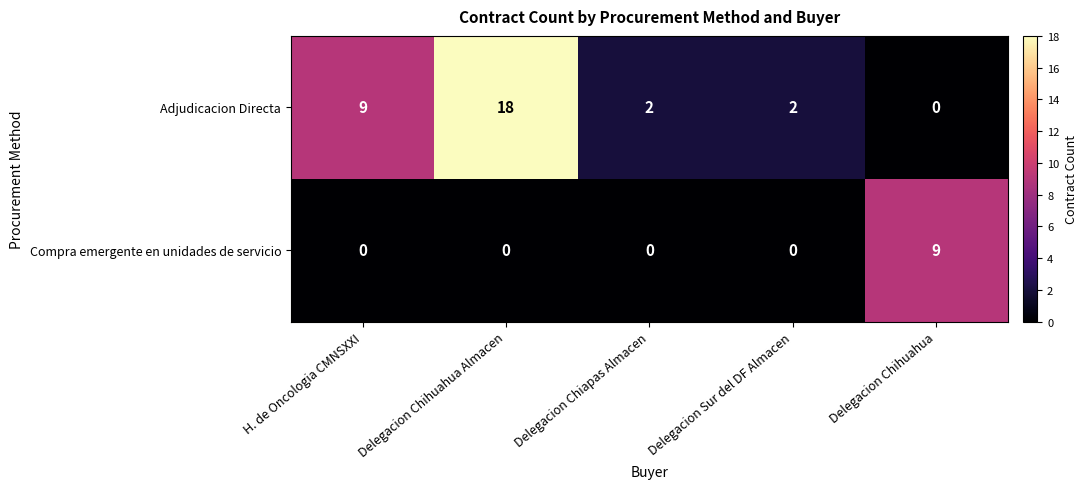

Reading right to left, list all the values displayed in this chart.

Adjudicacion Directa: 0	2	2	18	9
Compra emergente en unidades de servicio: 9	0	0	0	0